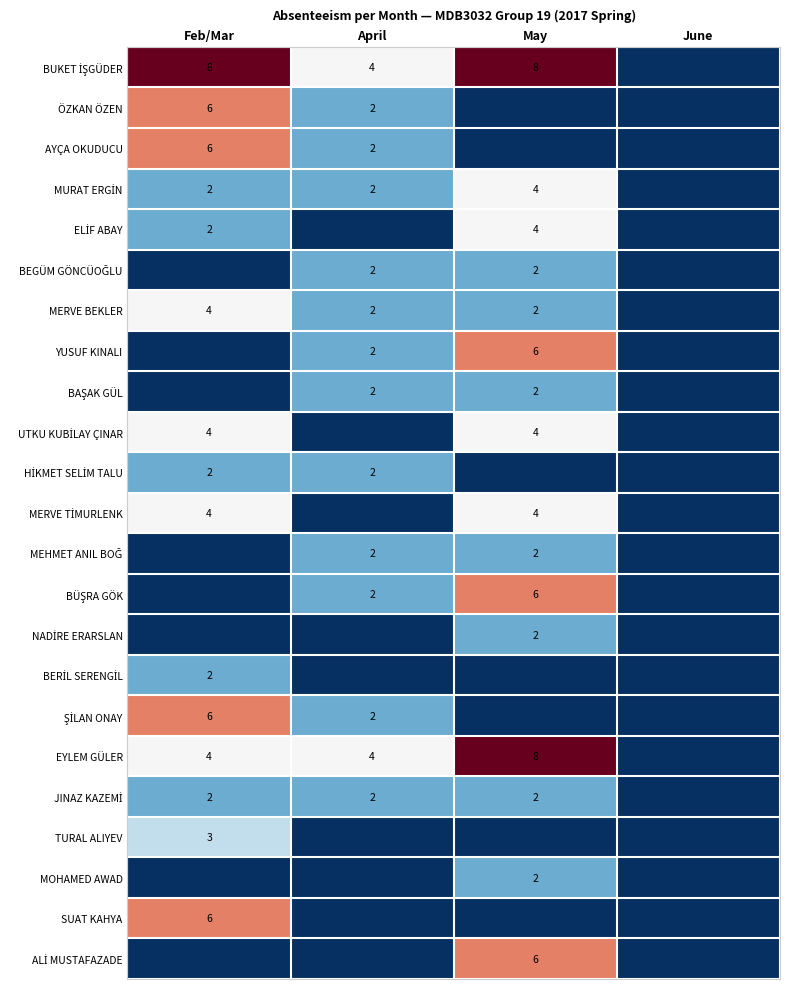

The MERVE TİMURLENK series shows 4 at May. True or false?

True